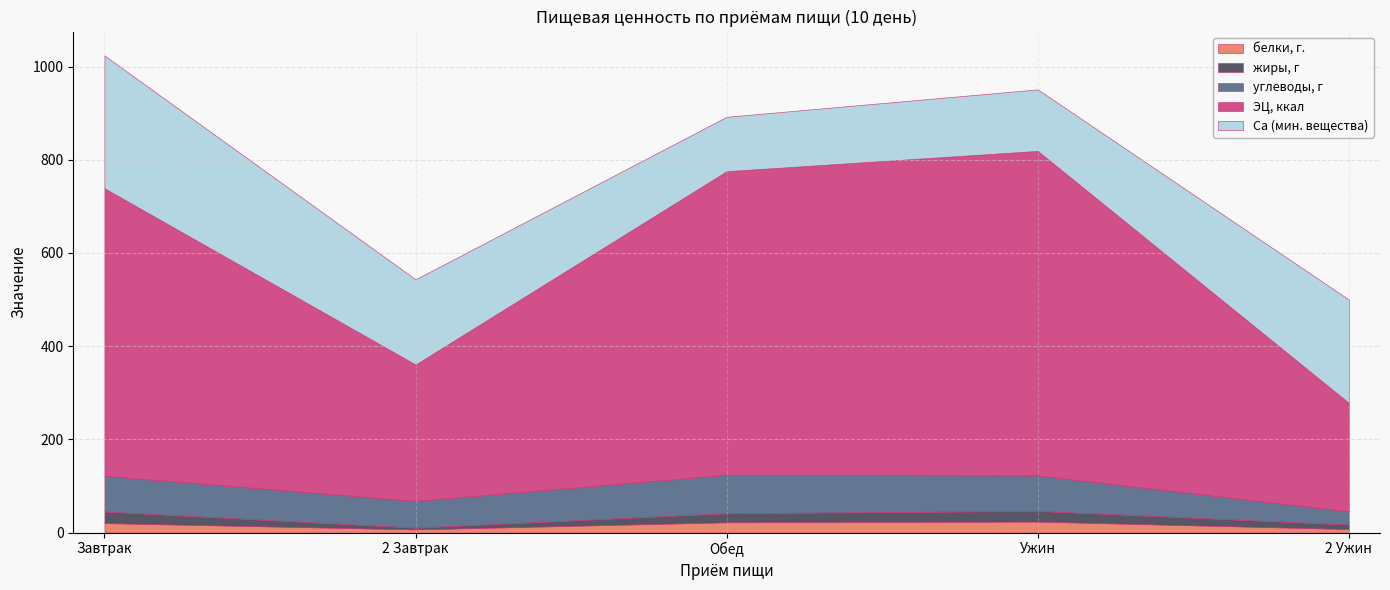

At 2 Ужин, list the series in order from largest to smallest.

ЭЦ, ккал, Са (мин. вещества), углеводы, г, жиры, г, белки, г.